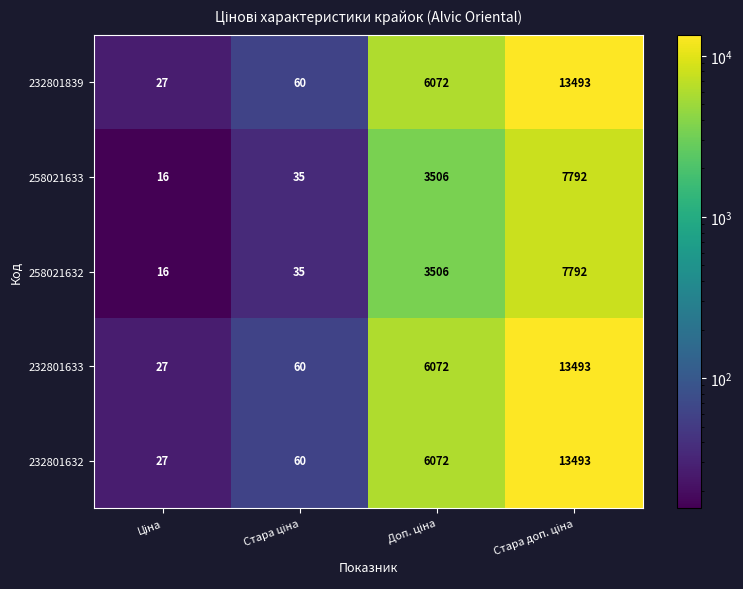

Reading right to left, extract all data points from this chart.

232801839: 13493	6072	60	27
258021633: 7792	3506	35	16
258021632: 7792	3506	35	16
232801633: 13493	6072	60	27
232801632: 13493	6072	60	27